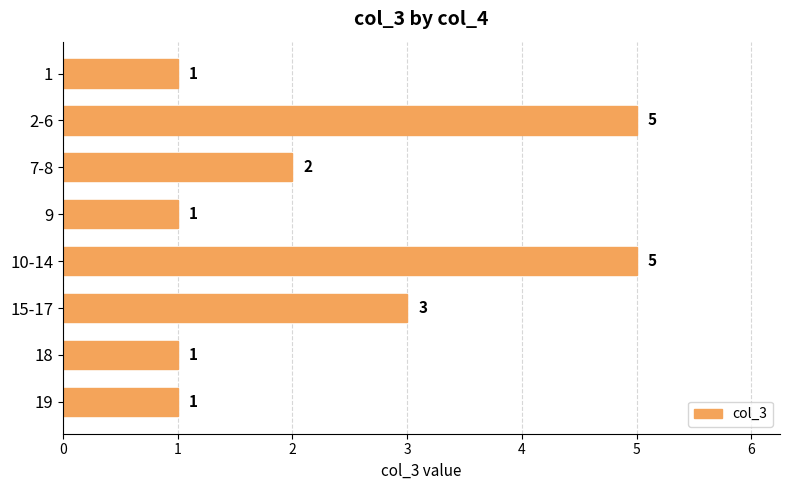

Count the values in the range 1 to 5.

8